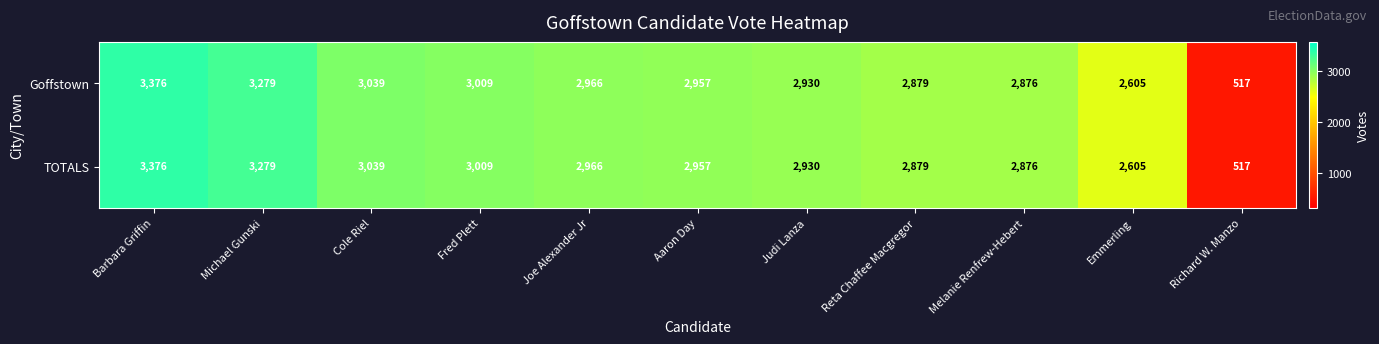

What is the difference between the maximum and minimum values in the TOTALS series?

2859